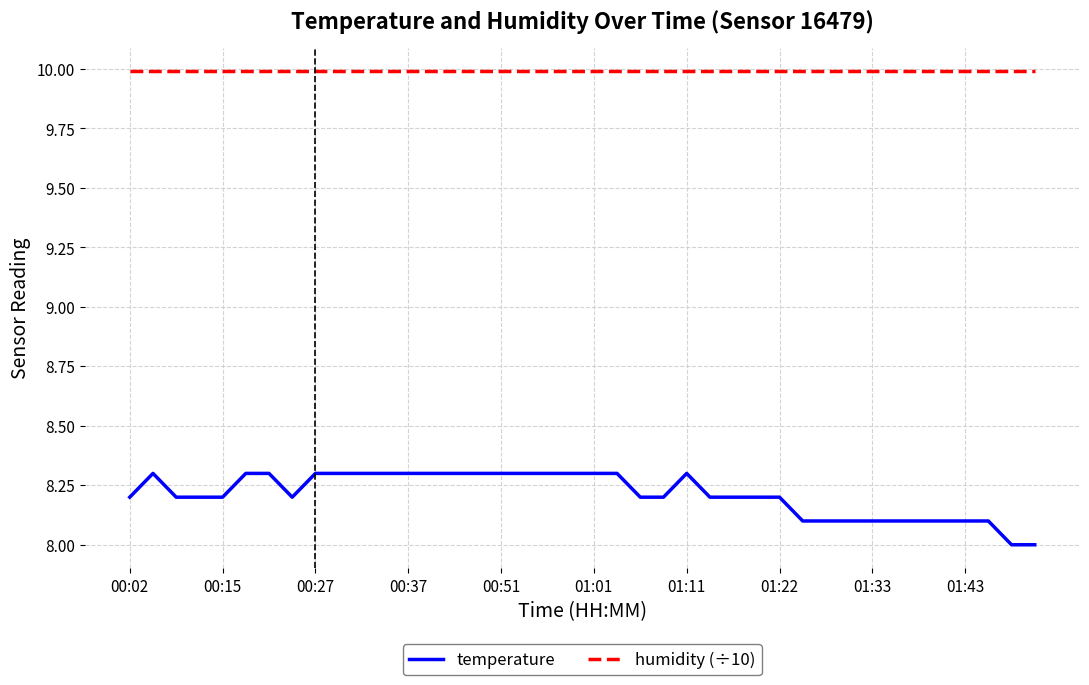

List the series in order of their peak value, highest first.

humidity (÷10), temperature